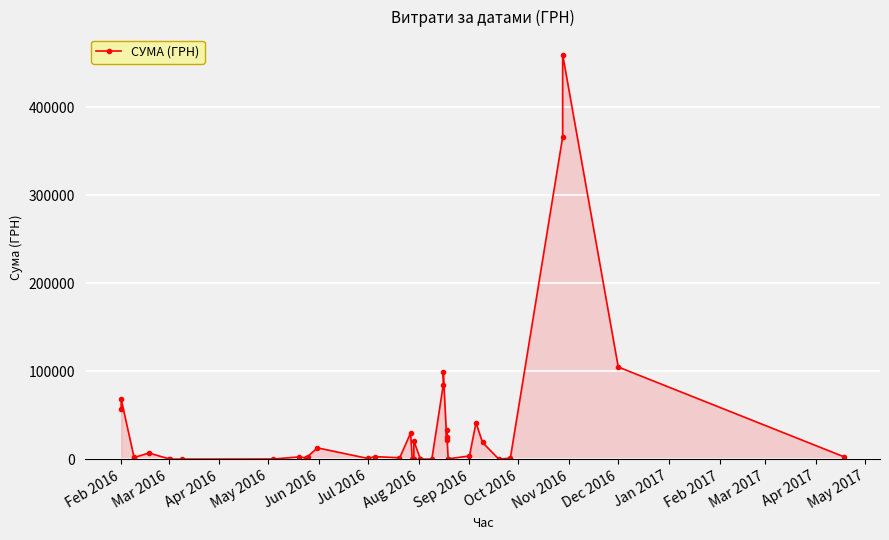

What is the greatest value displayed?

459692.9